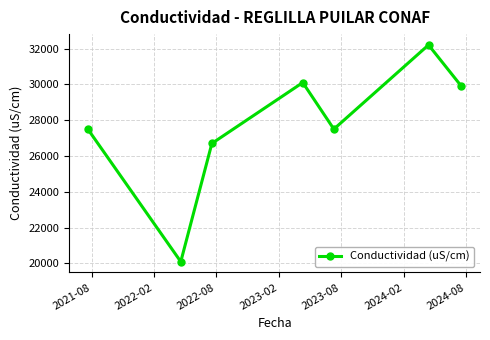

What is the smallest value displayed?

20100